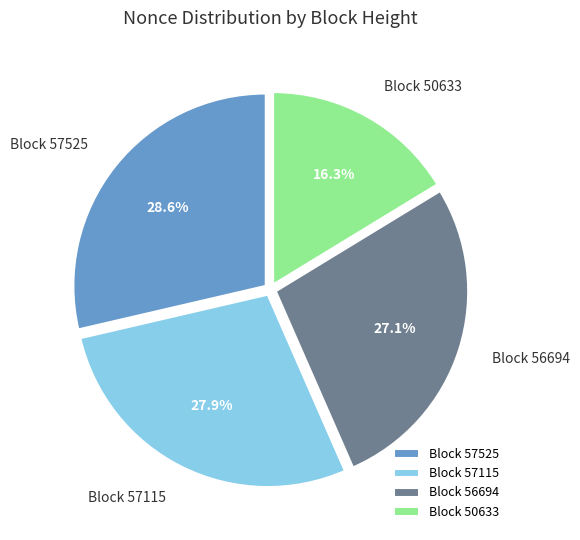

Which has a higher value, Block 57525 or Block 56694?

Block 57525